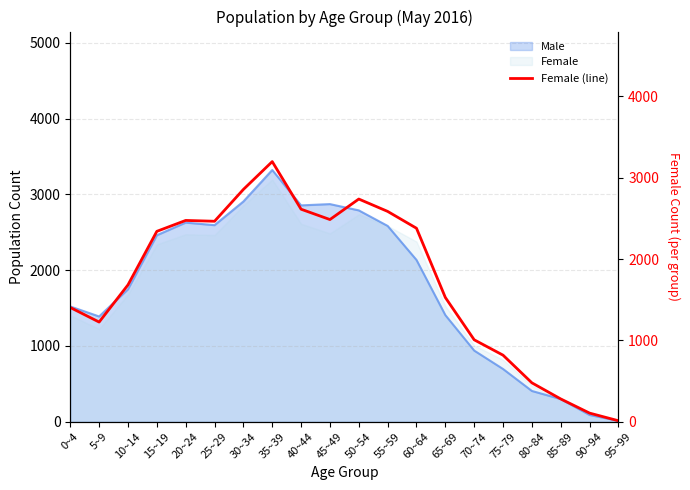

What is the label of the 13th point from the left?

60~64